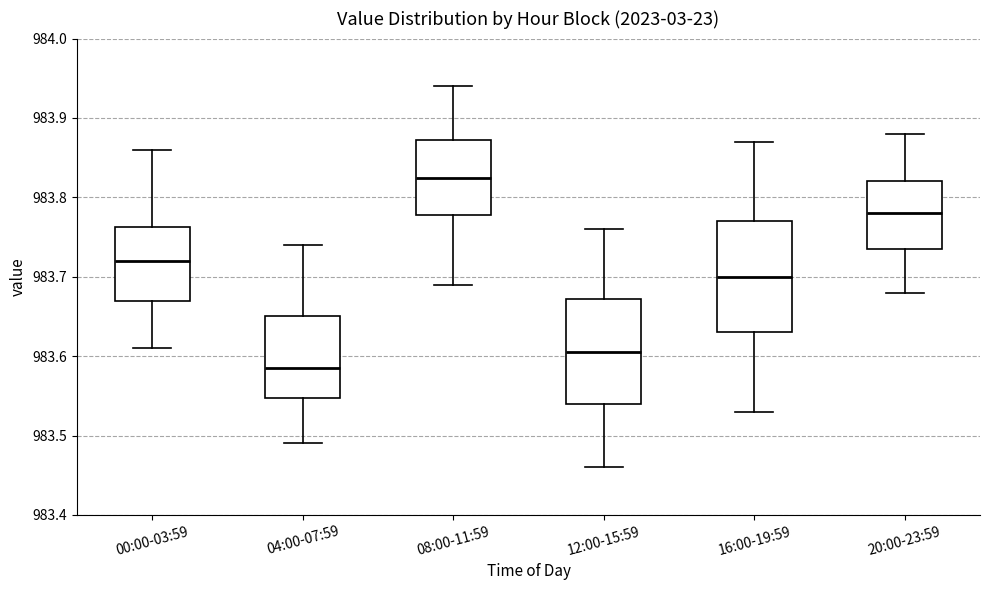

Reading left to right, read every box against the y-axis: the position of its median line, the range the box covers, and the ends of its whiskers. The values are not printed on the chart, so give them approximately, as read against the axis.

00:00-03:59: median 983.72, box 983.67 to 983.76, whiskers 983.61 to 983.86
04:00-07:59: median 983.59, box 983.55 to 983.65, whiskers 983.49 to 983.74
08:00-11:59: median 983.83, box 983.78 to 983.87, whiskers 983.69 to 983.94
12:00-15:59: median 983.61, box 983.54 to 983.67, whiskers 983.46 to 983.76
16:00-19:59: median 983.70, box 983.63 to 983.77, whiskers 983.53 to 983.87
20:00-23:59: median 983.78, box 983.74 to 983.82, whiskers 983.68 to 983.88